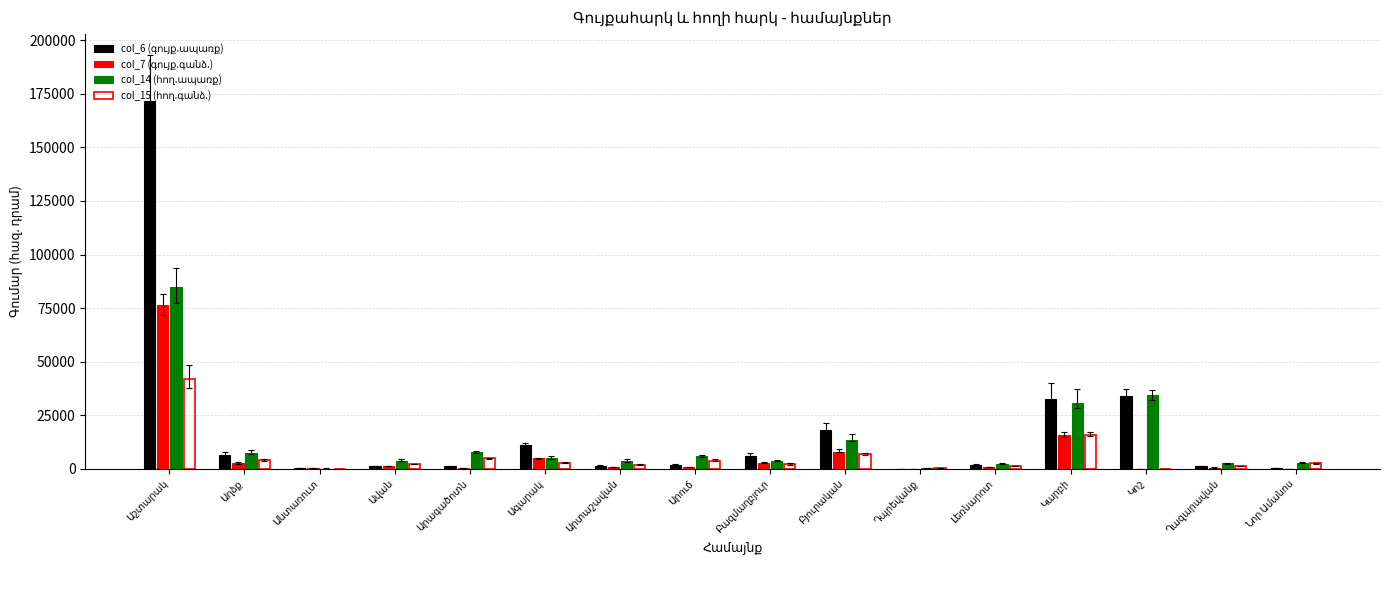

List the series in order of their peak value, highest first.

col_6 (գույք.ապառք), col_14 (հող.ապառք), col_7 (գույք.գանձ.), col_15 (հող.գանձ.)